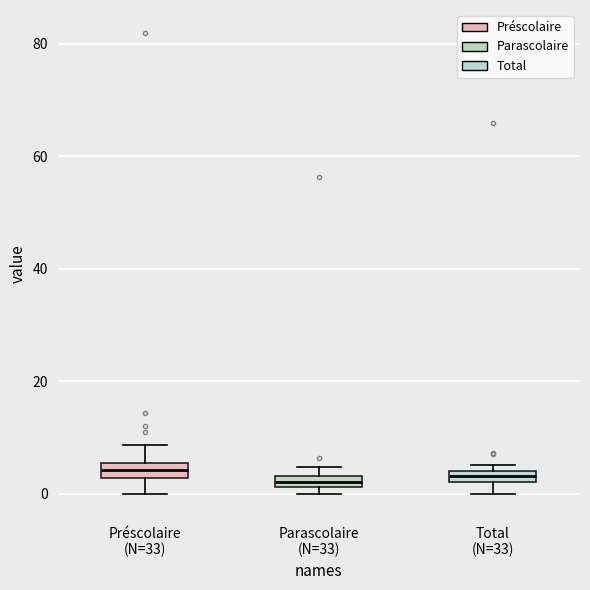

Where does the lower whisker of the box for Préscolaire (N=33) end on the y-axis? The values are not printed on the chart, so give them approximately, as read against the axis.

0